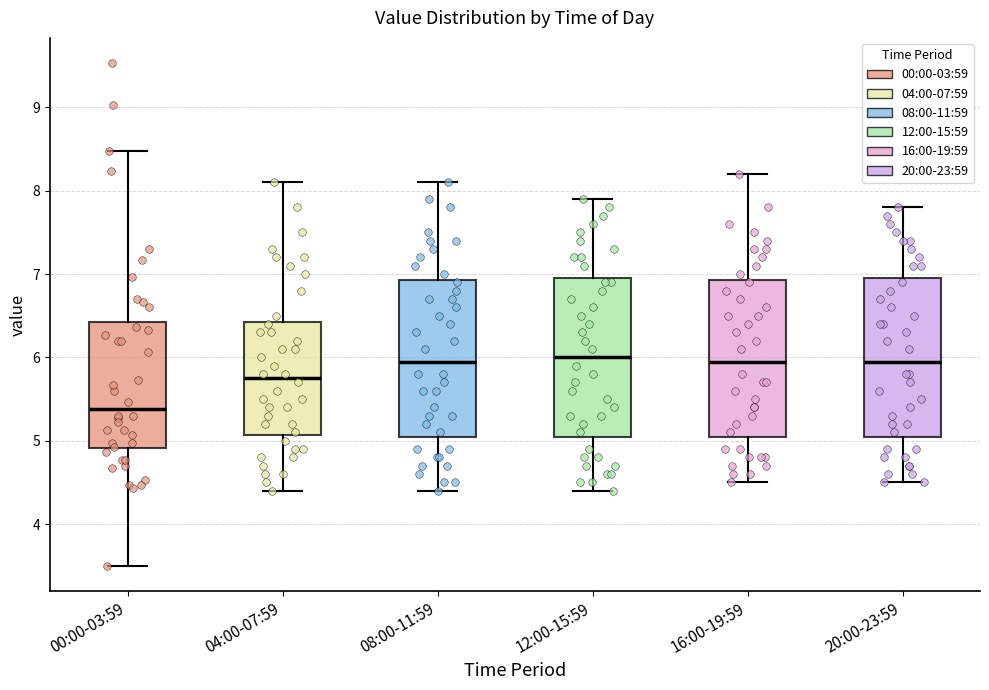

Reading left to right, read every box against the y-axis: the position of its median line, the range the box covers, and the ends of its whiskers. The values are not printed on the chart, so give them approximately, as read against the axis.

00:00-03:59: median 5.4, box 4.9 to 6.4, whiskers 3.5 to 8.5
04:00-07:59: median 5.8, box 5.1 to 6.4, whiskers 4.4 to 8.1
08:00-11:59: median 6.0, box 5.1 to 6.9, whiskers 4.4 to 8.1
12:00-15:59: median 6.0, box 5.1 to 7.0, whiskers 4.4 to 7.9
16:00-19:59: median 6.0, box 5.1 to 6.9, whiskers 4.5 to 8.2
20:00-23:59: median 6.0, box 5.1 to 7.0, whiskers 4.5 to 7.8